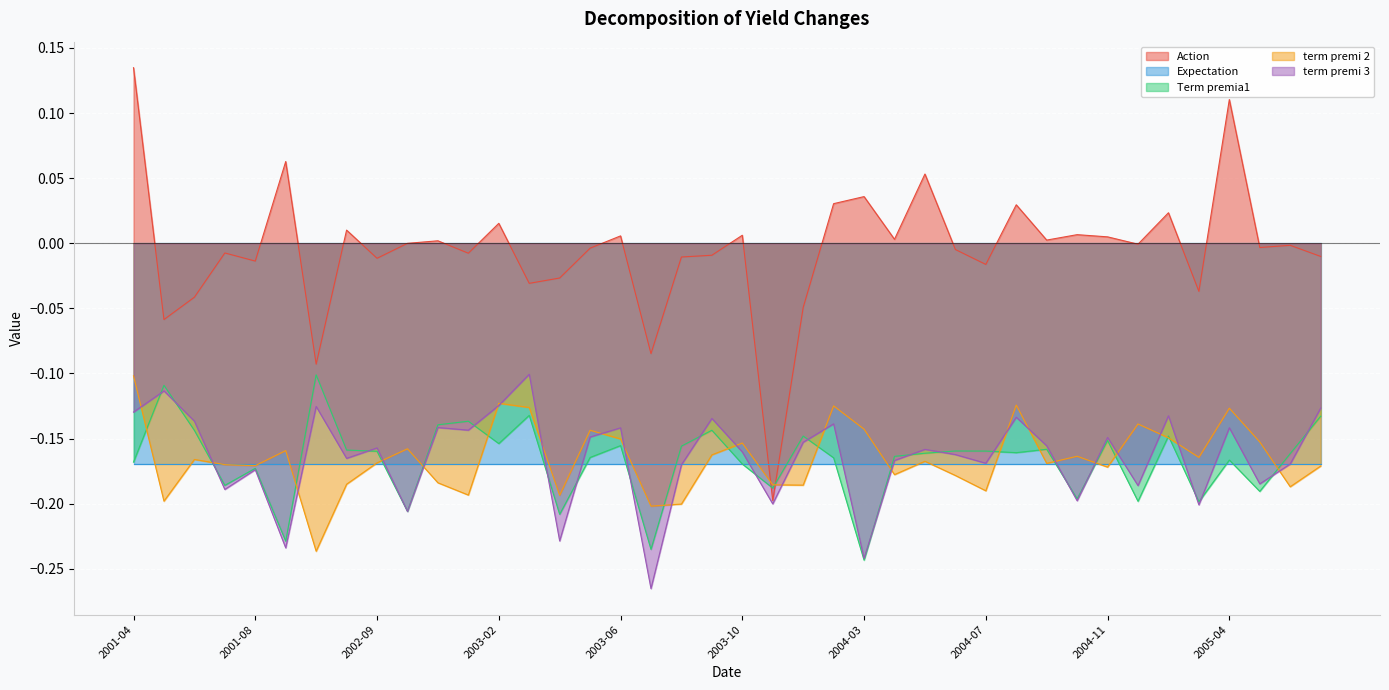

Which series ends up on top after the final intersection of Expectation and Action?

Action